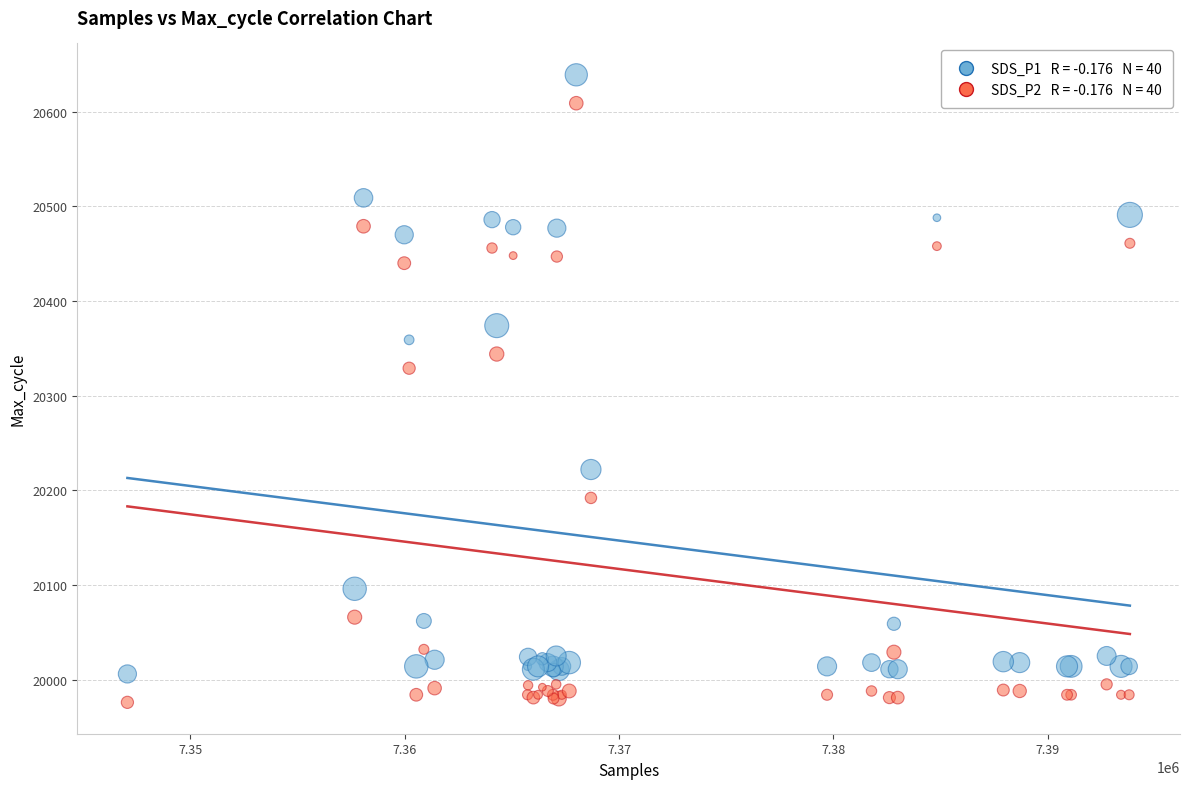

Across all series, what Y value is closest to 20307?

20329